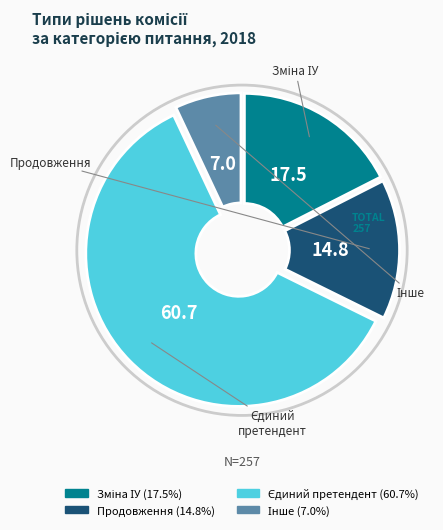

Is Продовження the majority of the pie?

No